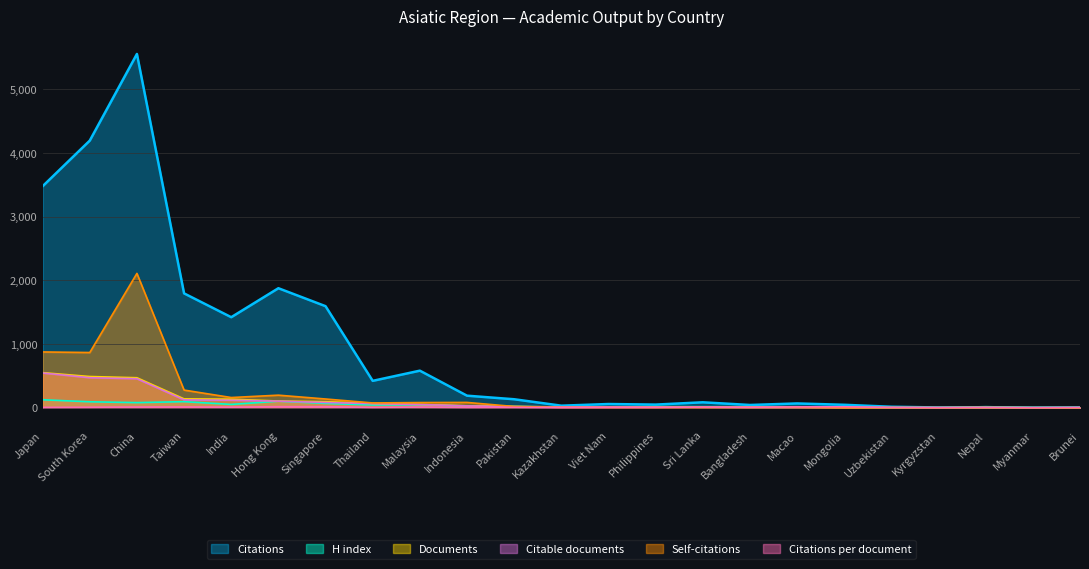

The Documents series shows 6.6 at Kazakhstan. True or false?

False